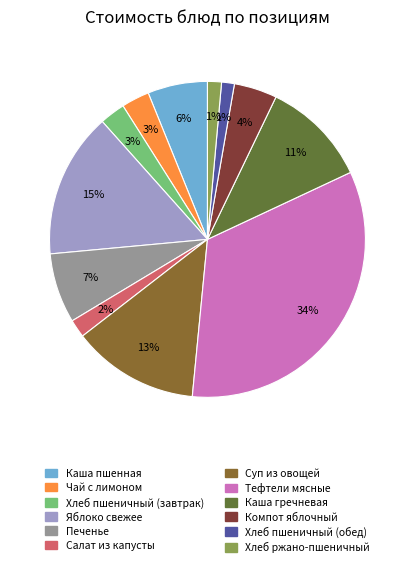

How many slices are in this pie chart?

12